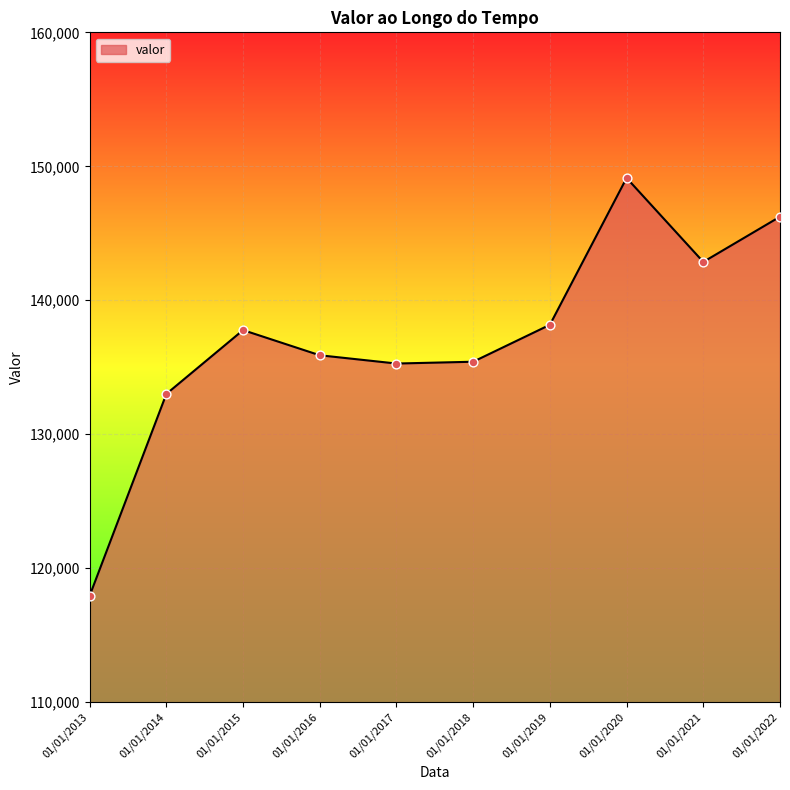

Approximately how many times larger is the value at 01/01/2020 compared to 01/01/2021?

1.0